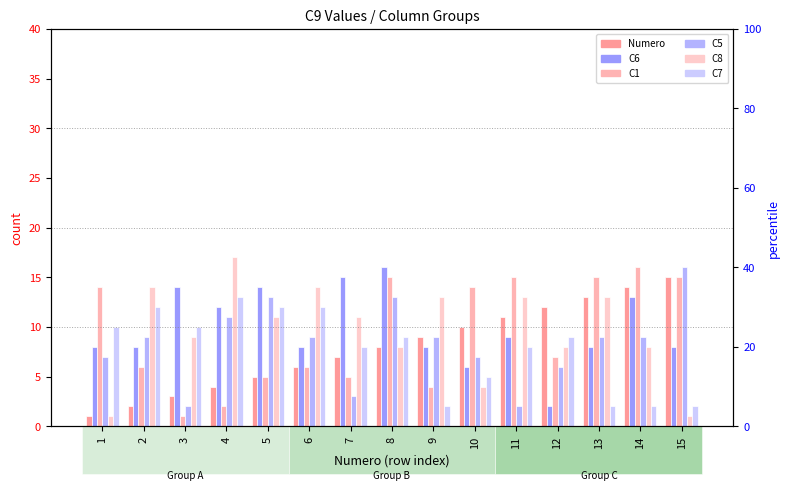

Which series has the largest total across all categories?

C6